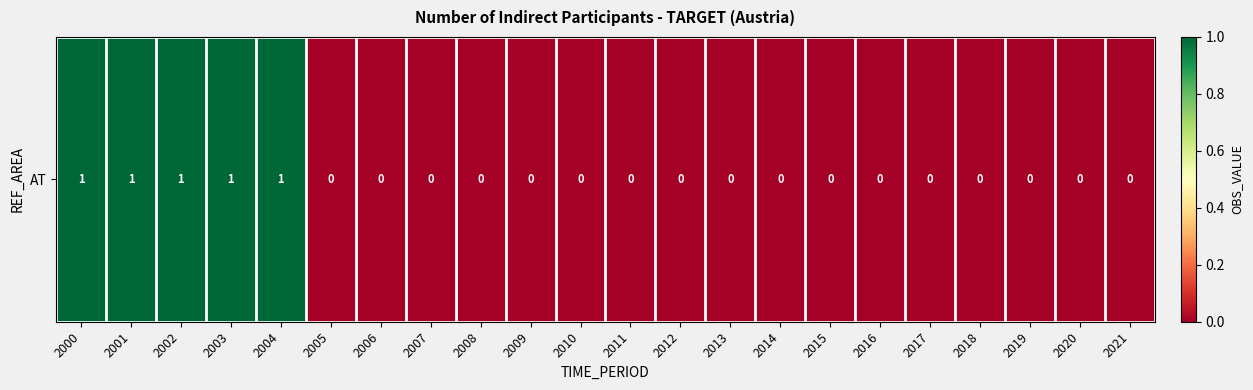

Count the number of data series in this chart.

1